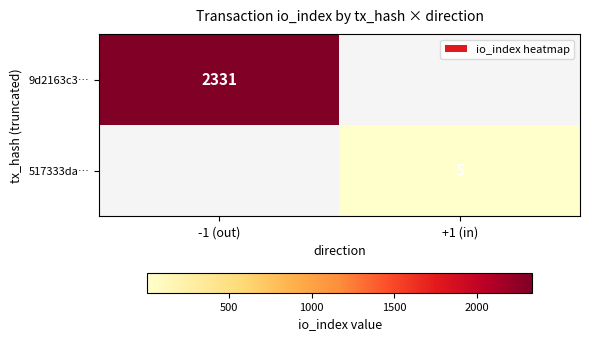

Count the number of categories in the chart.

2